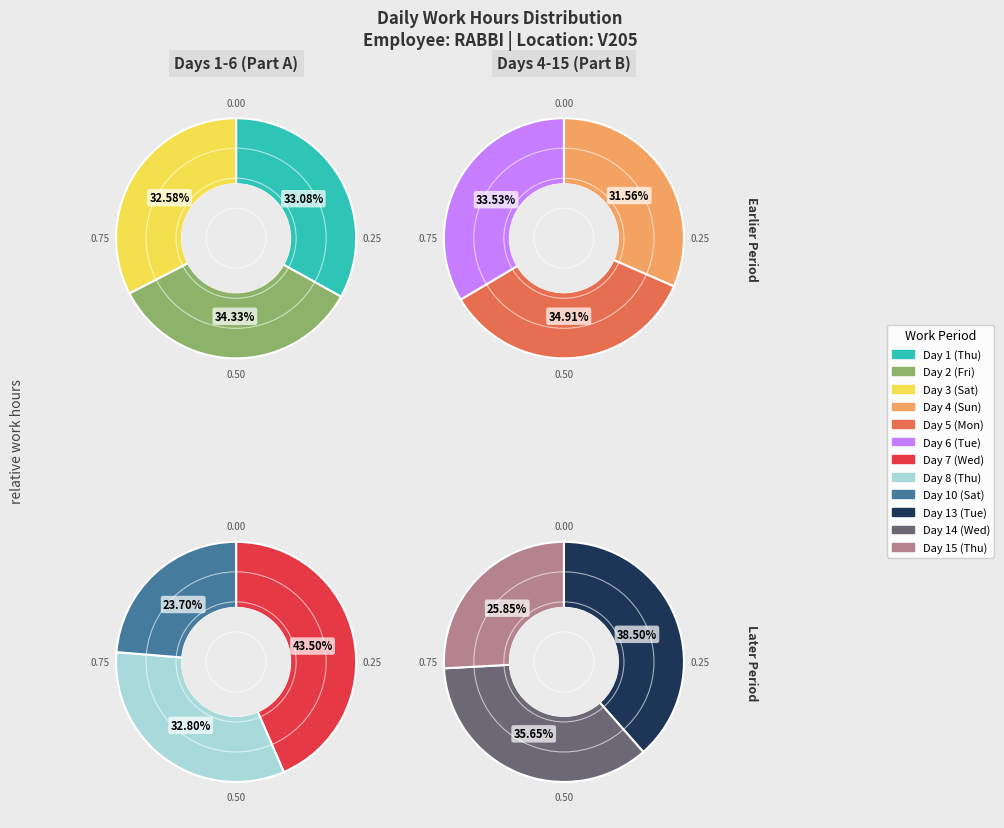

True or false: Day 10 (Sat) accounts for 18% of the total.

False